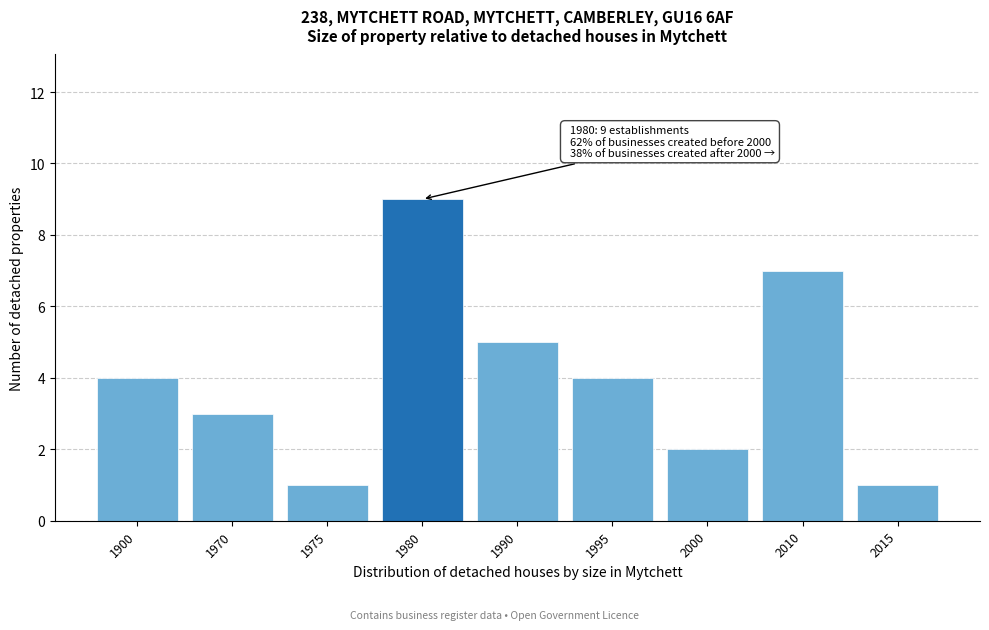

Reading right to left, transcribe all the data shown in this chart.

2015=1	2010=7	2000=2	1995=4	1990=5	1980=9	1975=1	1970=3	1900=4